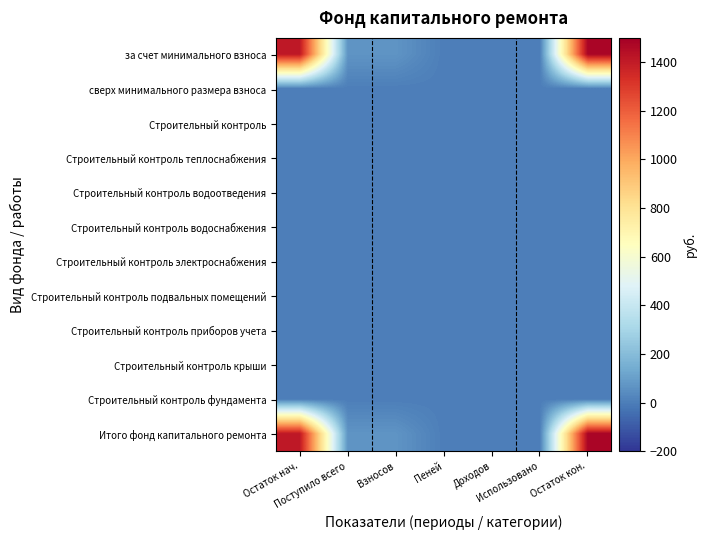

What is the total value across all series at Взносов?

136.3